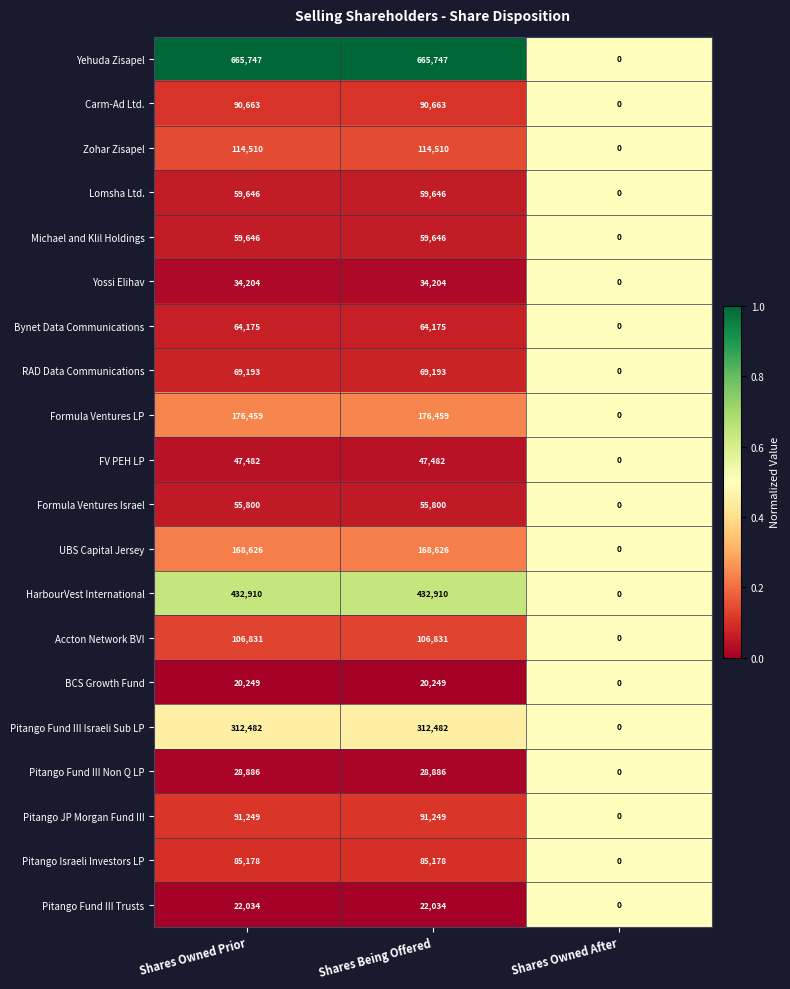

What is the sum of all Lomsha Ltd. values?

119292